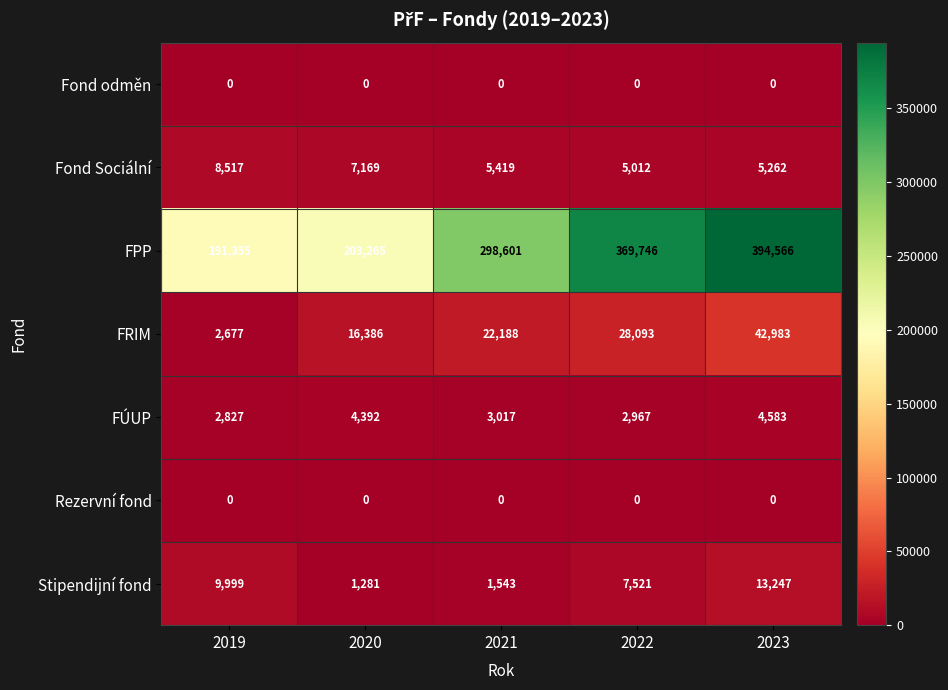

Count the number of categories in the chart.

5